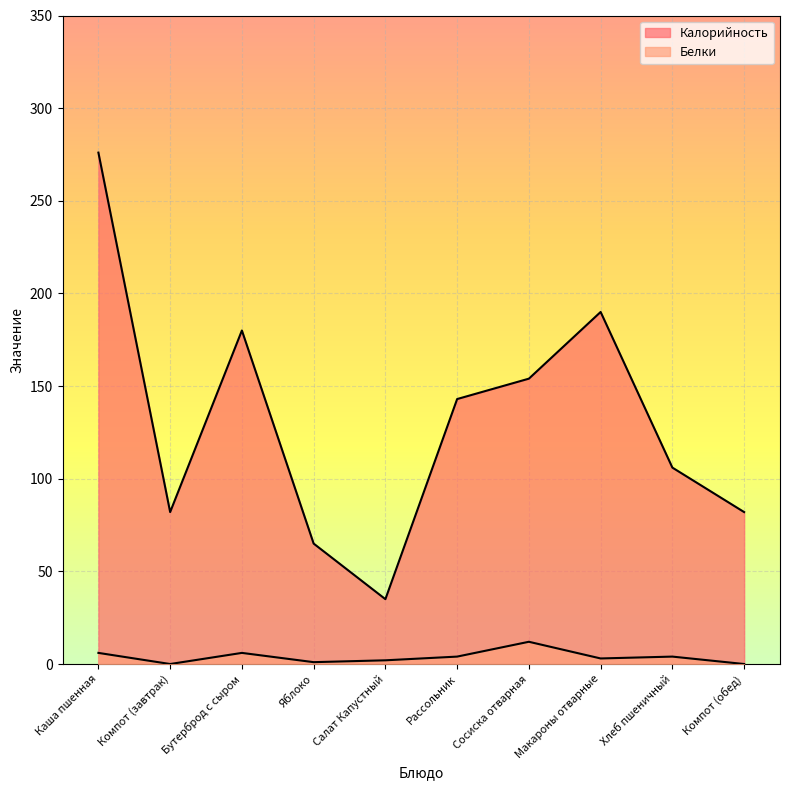

Reading right to left, transcribe all the data shown in this chart.

Калорийность: Компот (обед)=82	Хлеб пшеничный=106	Макароны отварные=190	Сосиска отварная=154	Рассольник=143	Салат Капустный=35	Яблоко=65	Бутерброд с сыром=180	Компот (завтрак)=82	Каша пшенная=276
Белки: Компот (обед)=0	Хлеб пшеничный=4	Макароны отварные=3	Сосиска отварная=12	Рассольник=4	Салат Капустный=2	Яблоко=1	Бутерброд с сыром=6	Компот (завтрак)=0	Каша пшенная=6